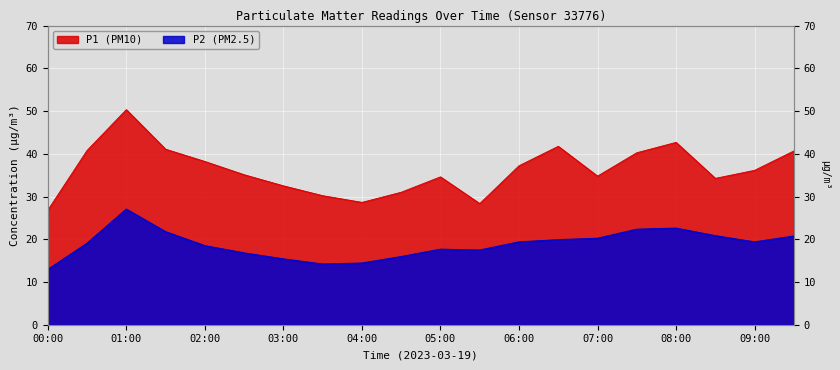

What are all the series names shown in the legend?

P1, P2